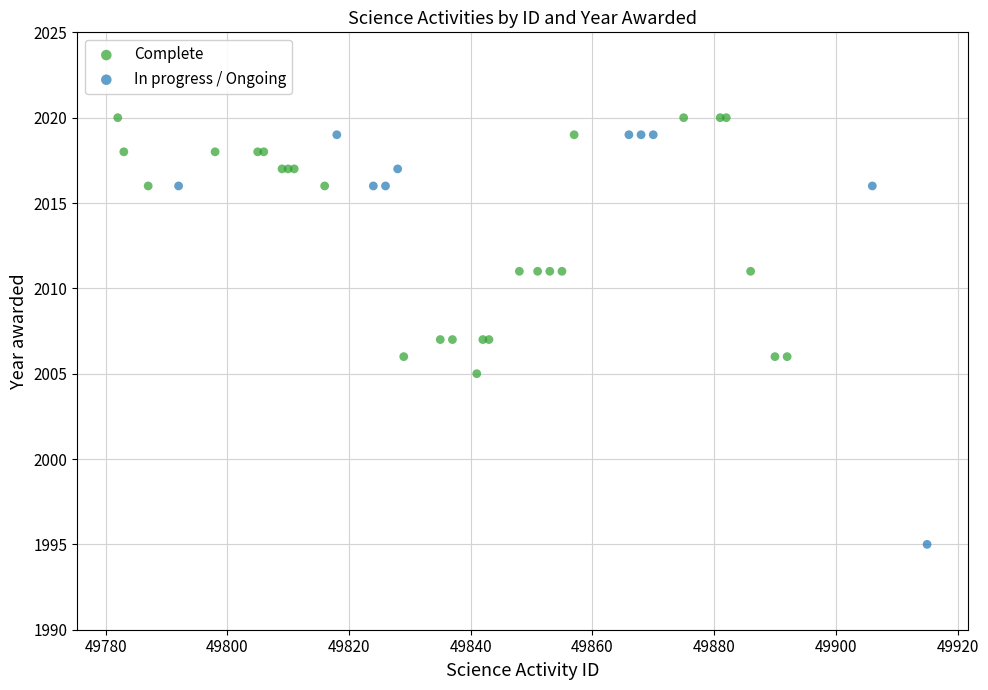

Which series contains the lowest Y value?

In progress / Ongoing